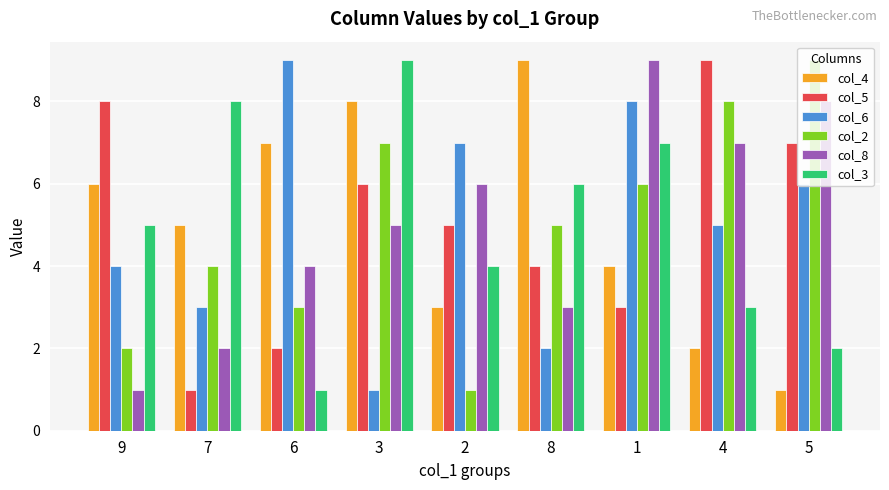

The value of col_8 at 9 is 1. True or false?

True